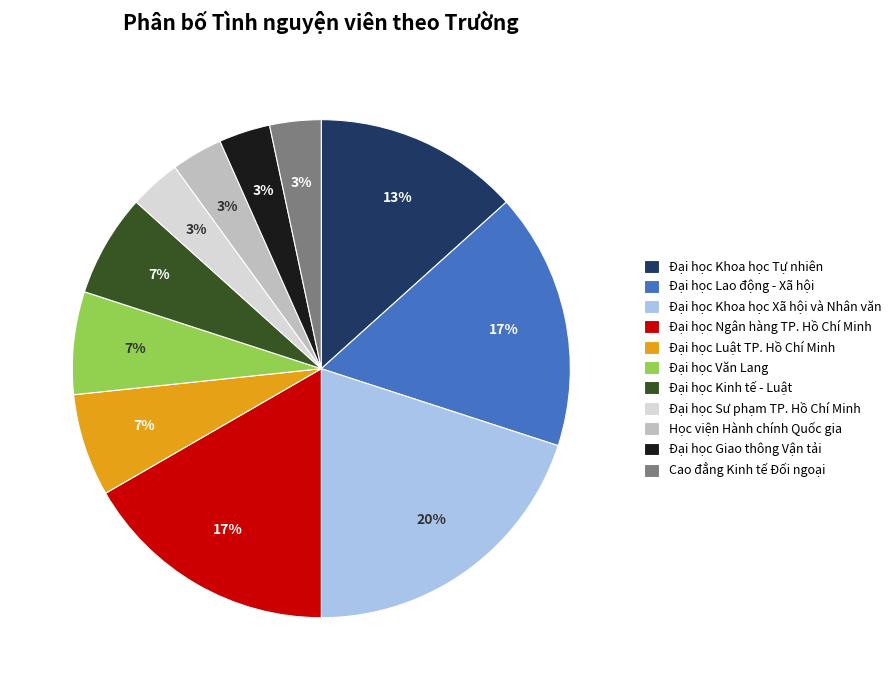

What is the largest slice in the pie chart?

Đại học Khoa học Xã hội và Nhân văn